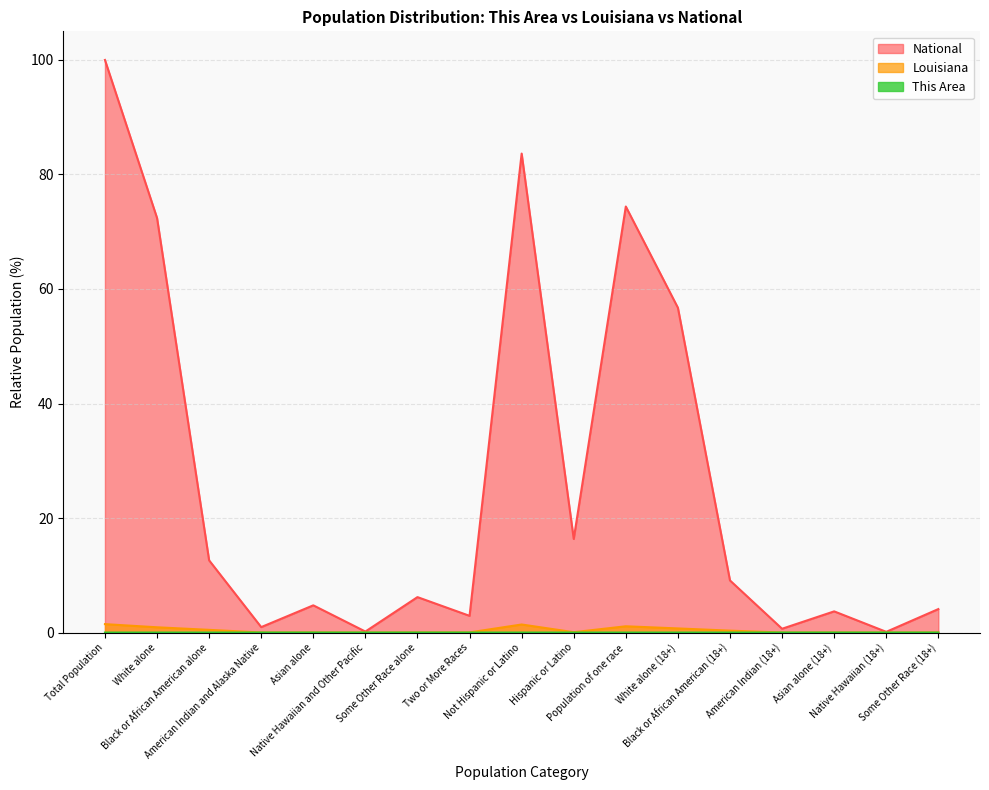

True or false: This Area and Louisiana intersect in this chart.

False